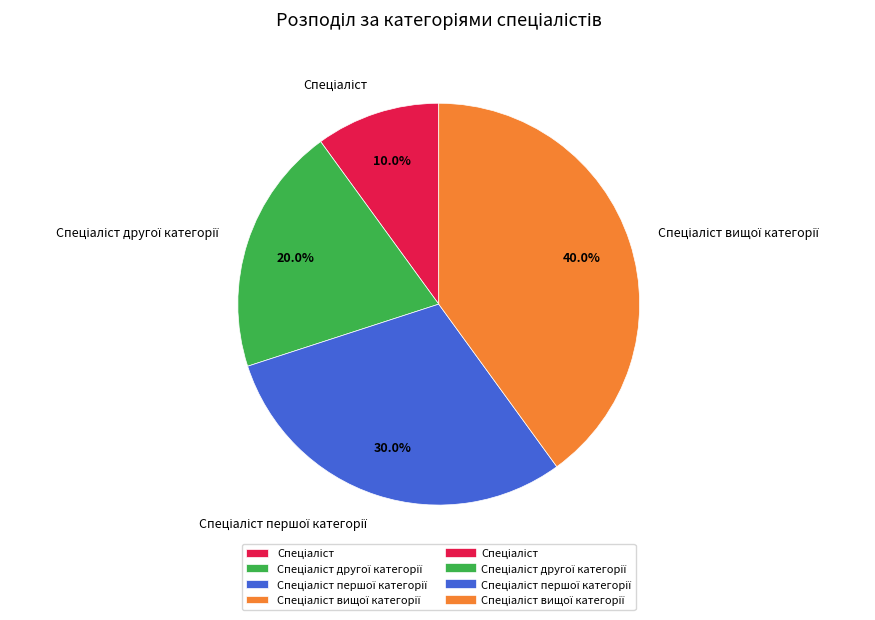

Is there a majority slice in this chart?

No